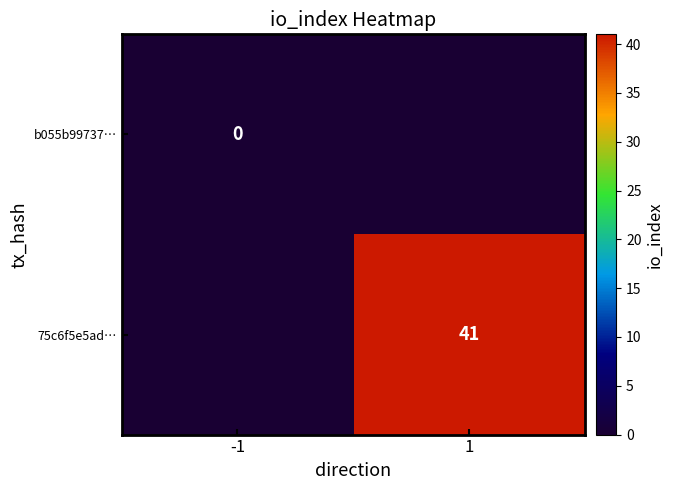

How many distinct data groups are displayed?

2